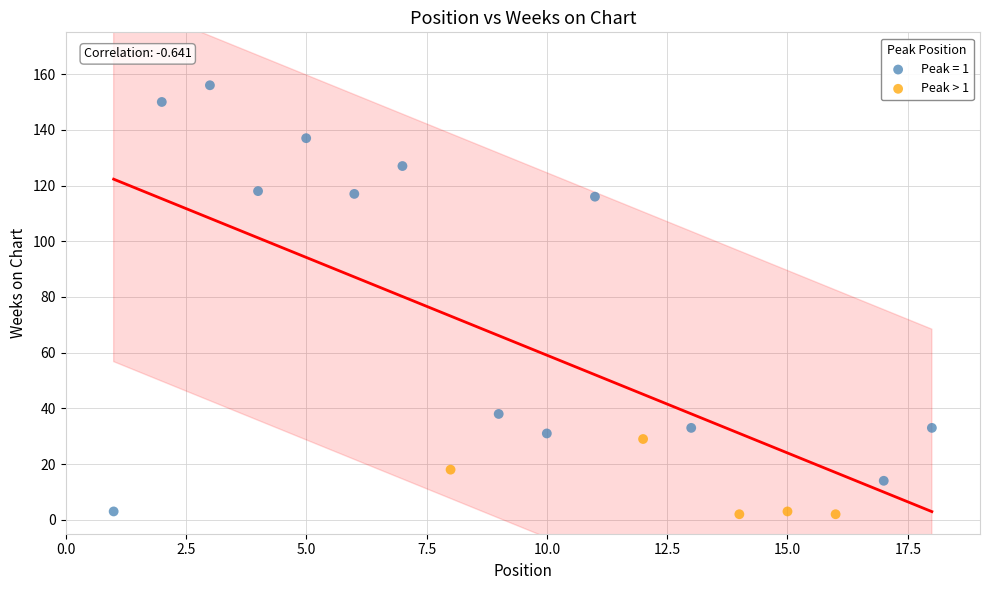

Which series contains the highest Y value?

Peak = 1